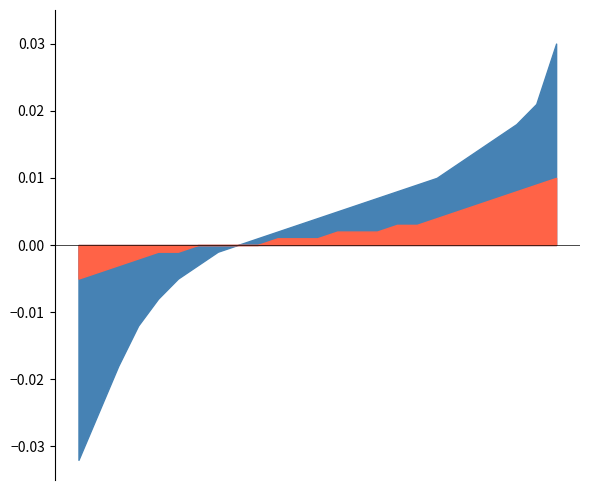

Which category has the highest value in the Series A series?

24